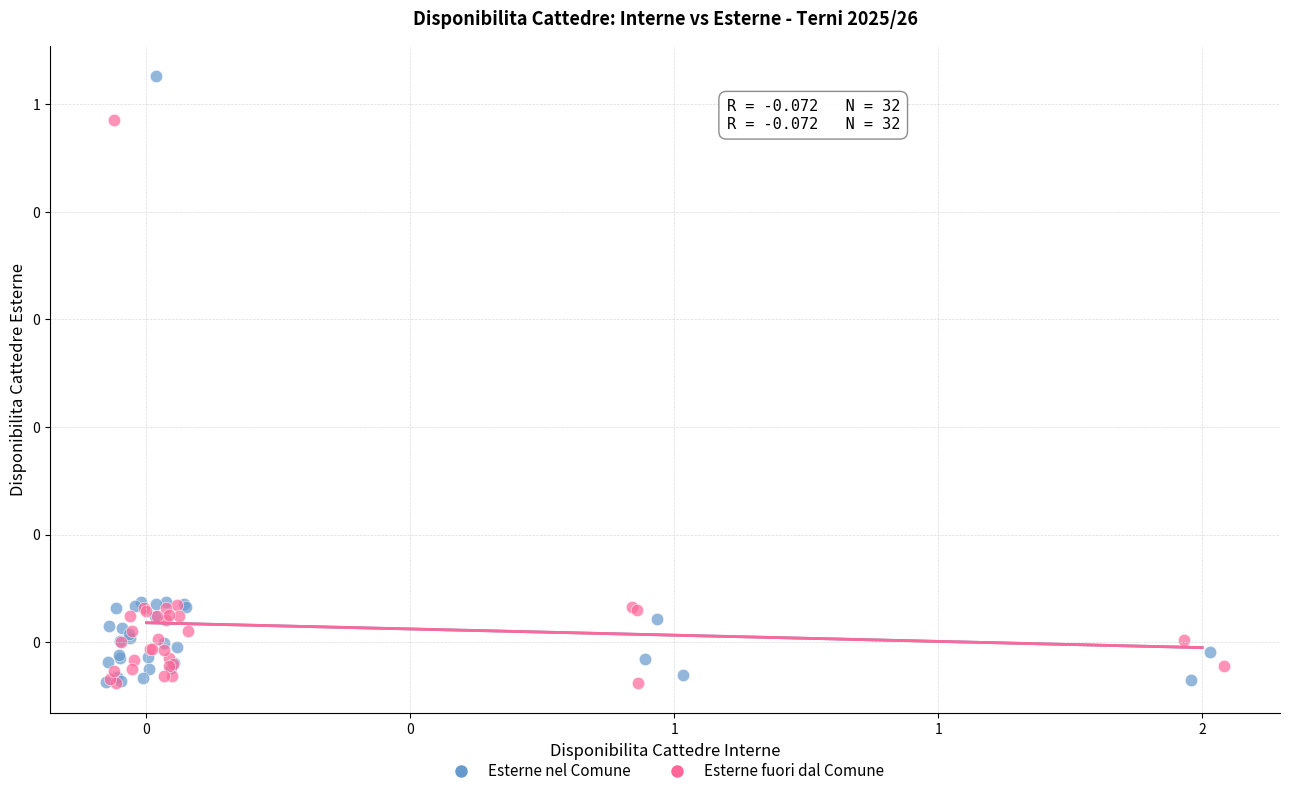

What are all the series names shown in the legend?

Esterne nel Comune, Esterne fuori dal Comune